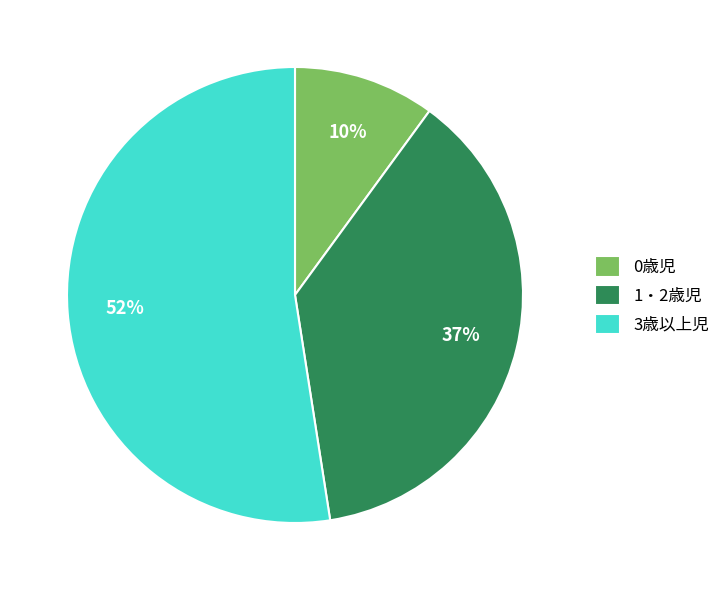

Approximately how many times larger is the value at 0歳児 compared to 3歳以上児?

0.2